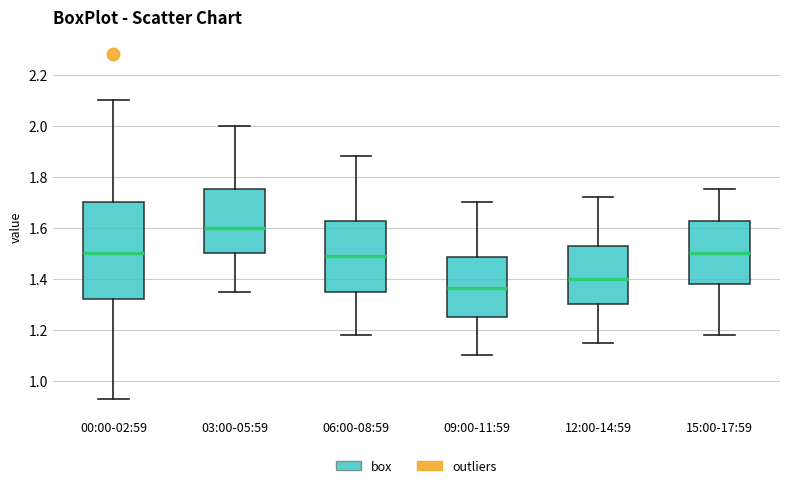

Reading left to right, transcribe this box plot: for each box, give where its median line is, the range the box spans, and where its two whiskers end, as read against the y-axis. The values are not printed on the chart, so give them approximately, as read against the axis.

00:00-02:59: median 1.50, box 1.32 to 1.70, whiskers 0.94 to 2.10
03:00-05:59: median 1.60, box 1.50 to 1.76, whiskers 1.36 to 2.00
06:00-08:59: median 1.50, box 1.36 to 1.62, whiskers 1.18 to 1.88
09:00-11:59: median 1.36, box 1.26 to 1.48, whiskers 1.10 to 1.70
12:00-14:59: median 1.40, box 1.30 to 1.52, whiskers 1.16 to 1.72
15:00-17:59: median 1.50, box 1.38 to 1.62, whiskers 1.18 to 1.76